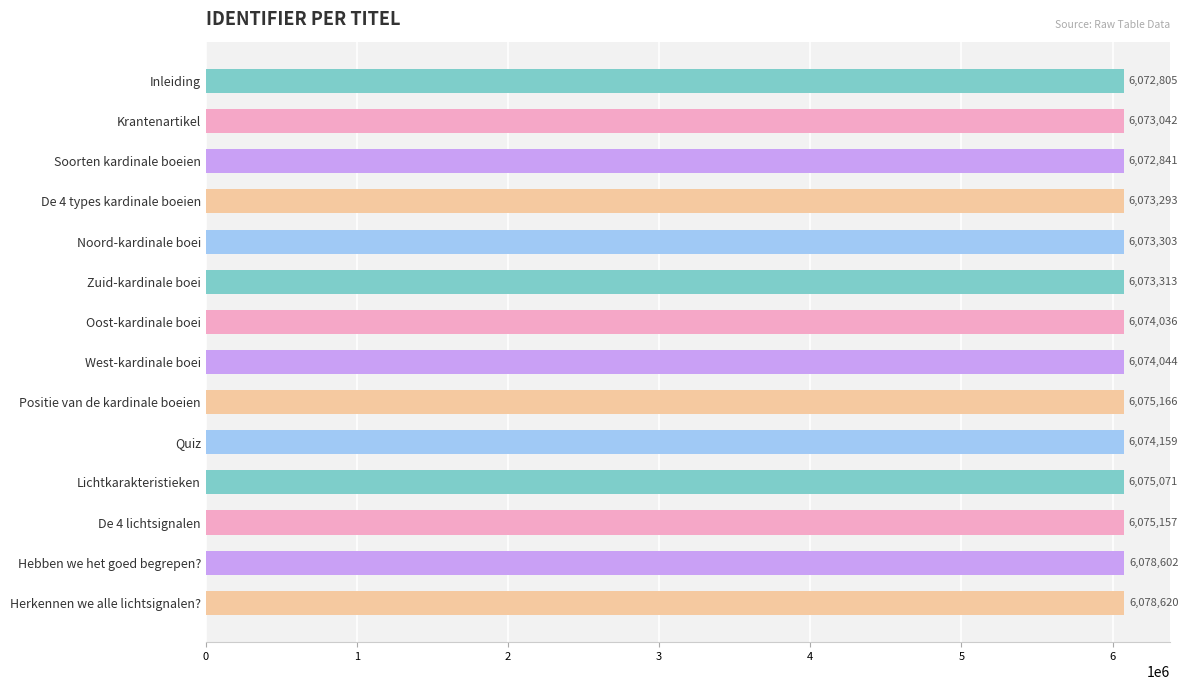

Approximately how many times larger is the value at Zuid-kardinale boei compared to Quiz?

1.0